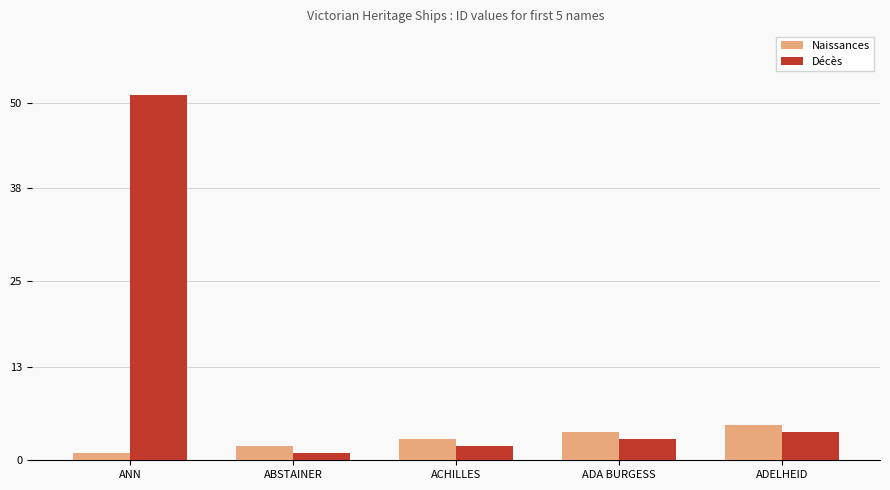

Reading right to left, what are all the values shown in this chart?

Naissances: ADELHEID=5	ADA BURGESS=4	ACHILLES=3	ABSTAINER=2	ANN=1
Décès: ADELHEID=4	ADA BURGESS=3	ACHILLES=2	ABSTAINER=1	ANN=51